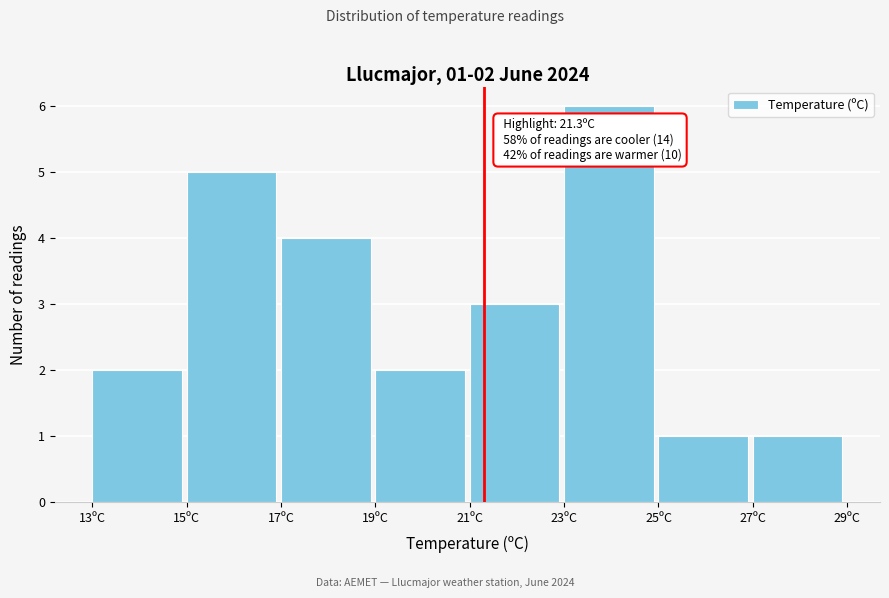

Over which range of the x-axis is the bar tallest?

23 to 25